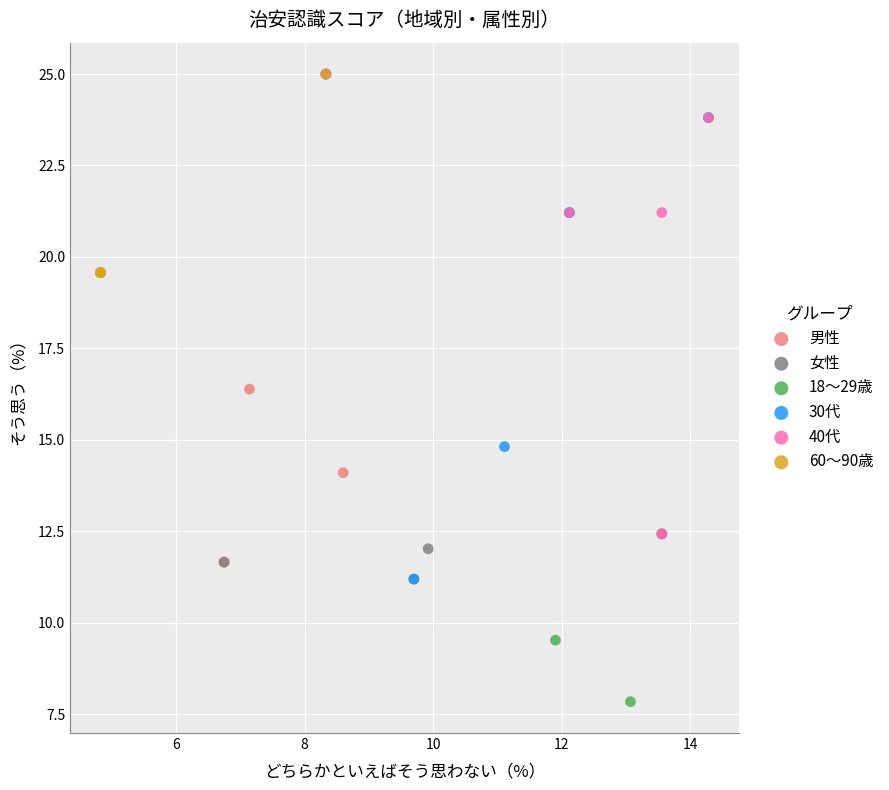

Which series has the largest Y range (max minus min)?

18～29歳